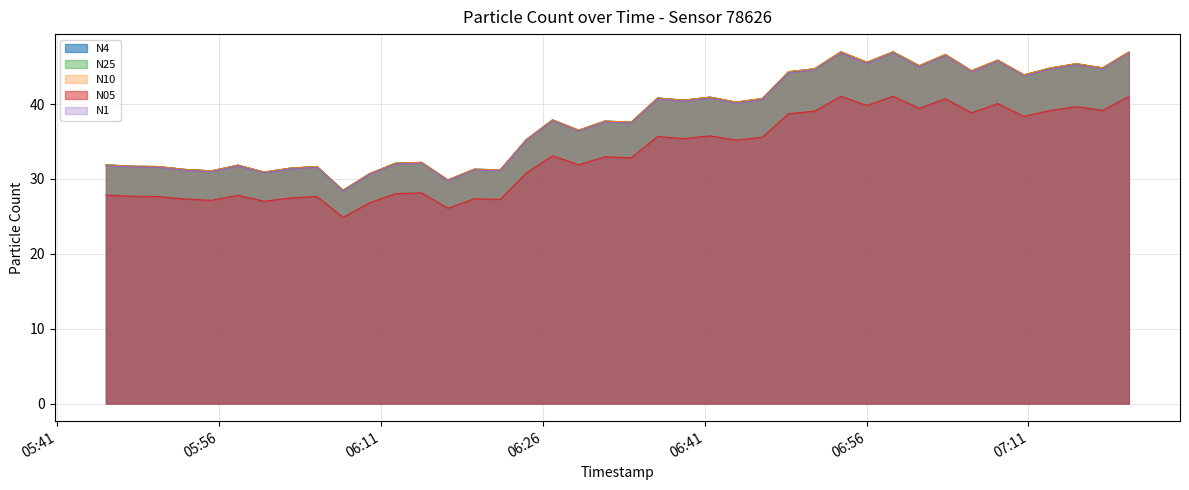

True or false: N4 and N1 intersect in this chart.

False